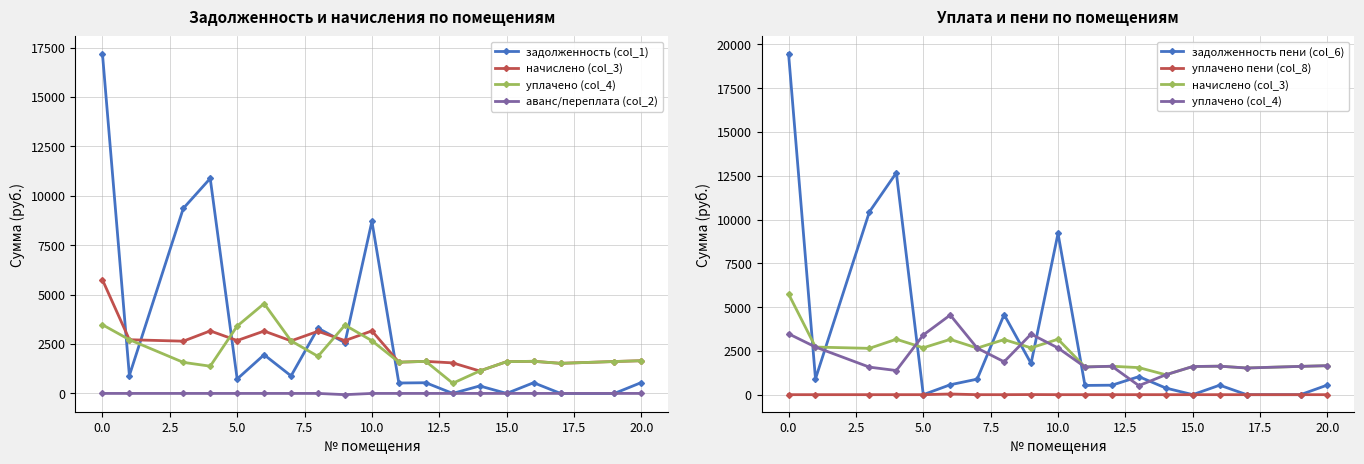

How many values in the уплачено пени (col_8) series exceed 0?

2